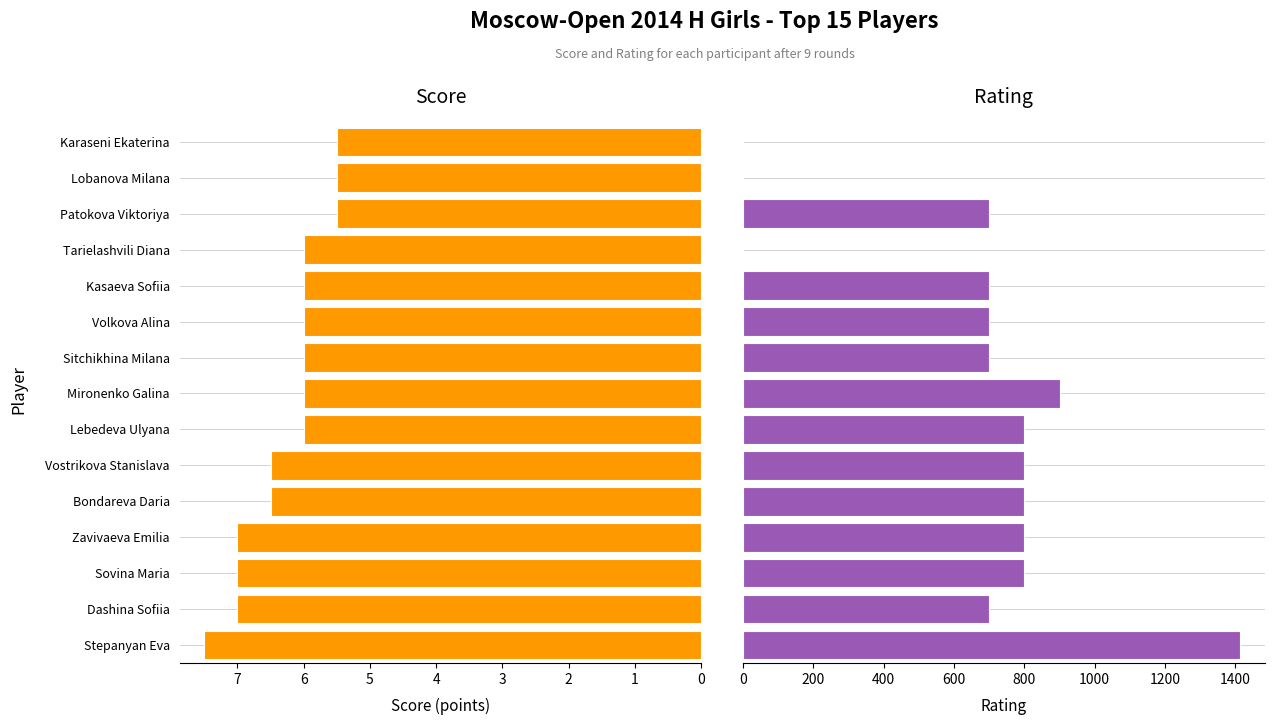

How many bars are there in each group?

2